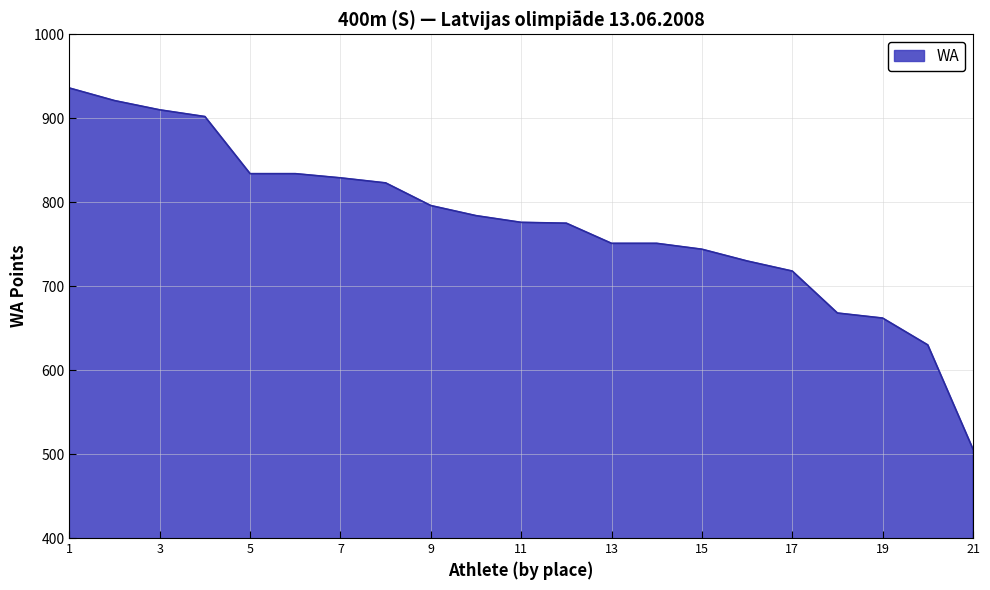

How many lines are shown in the chart?

1